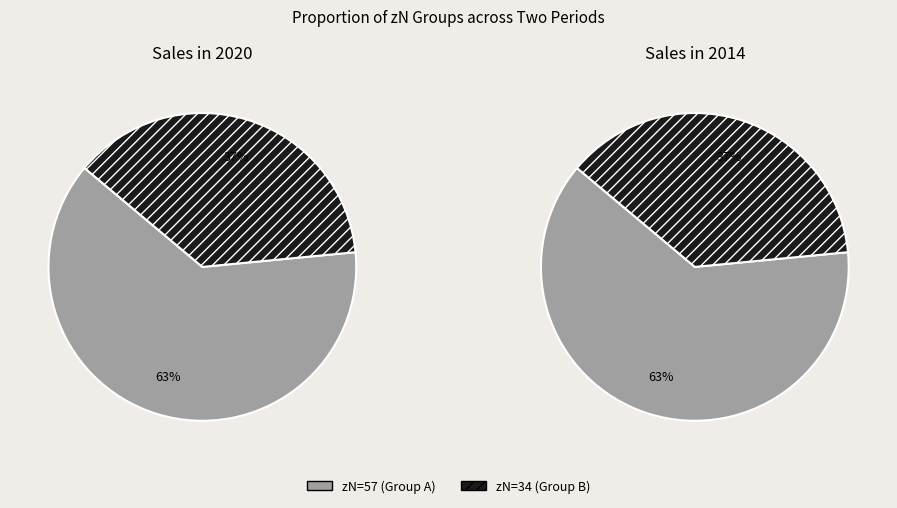

Which slice is the smallest?

34